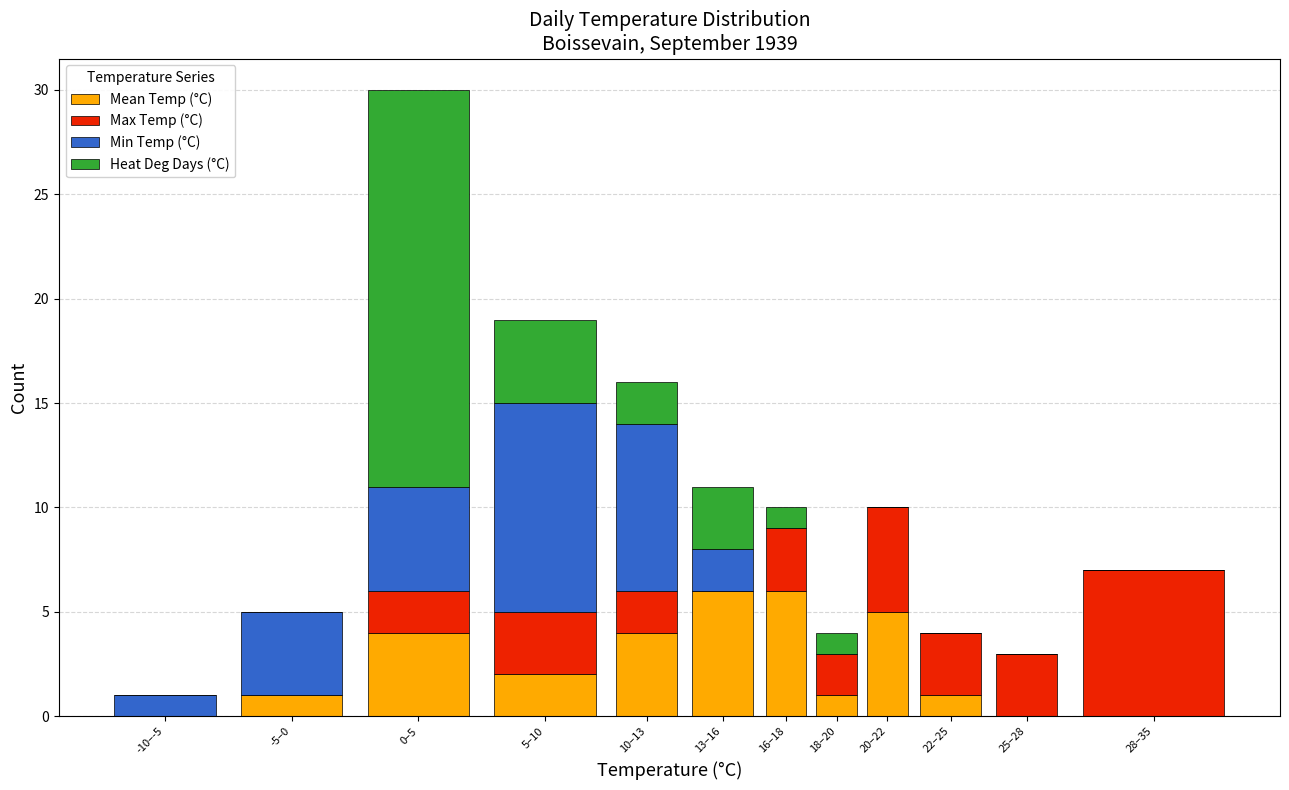

At which category is the sum across all series the highest?

0–5